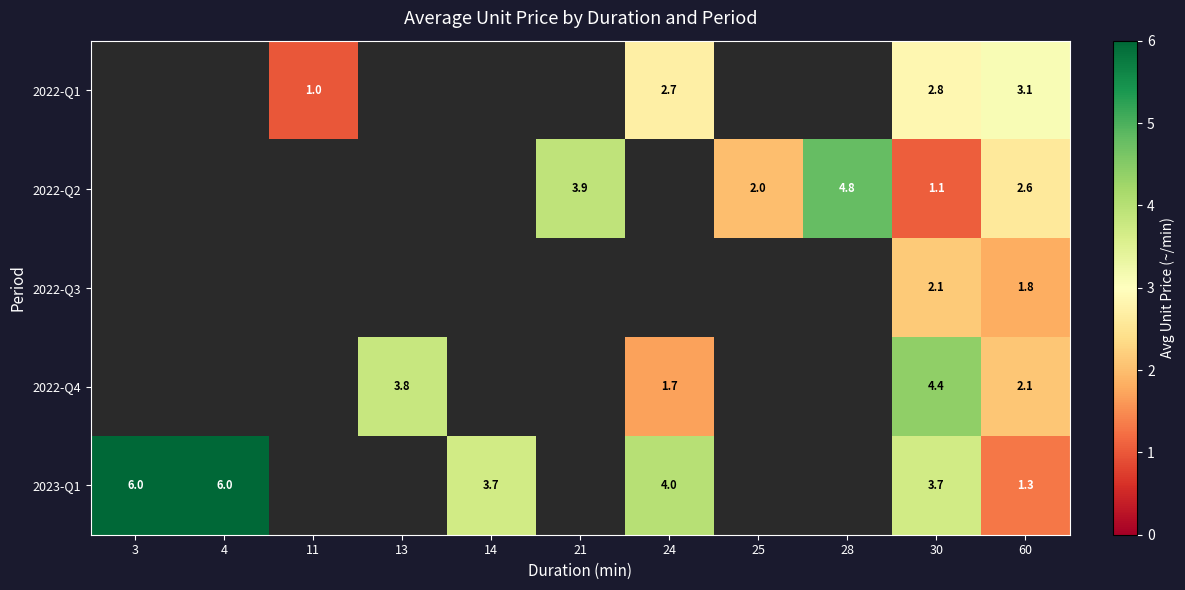

The value of 2023-Q1 at 3 is 6.0. True or false?

True